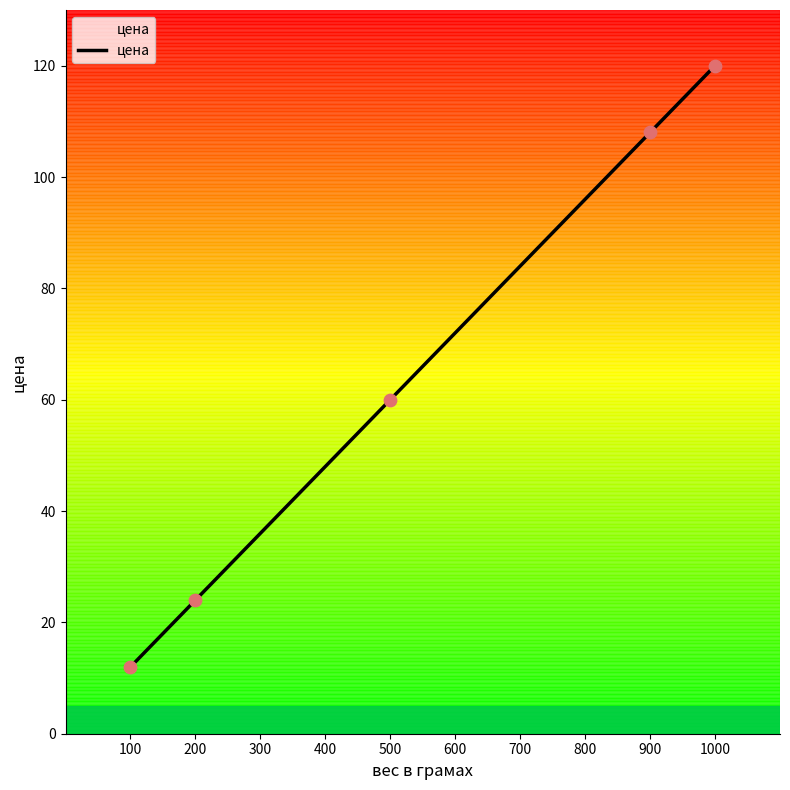

Which has a higher value, 100 or 1000?

1000